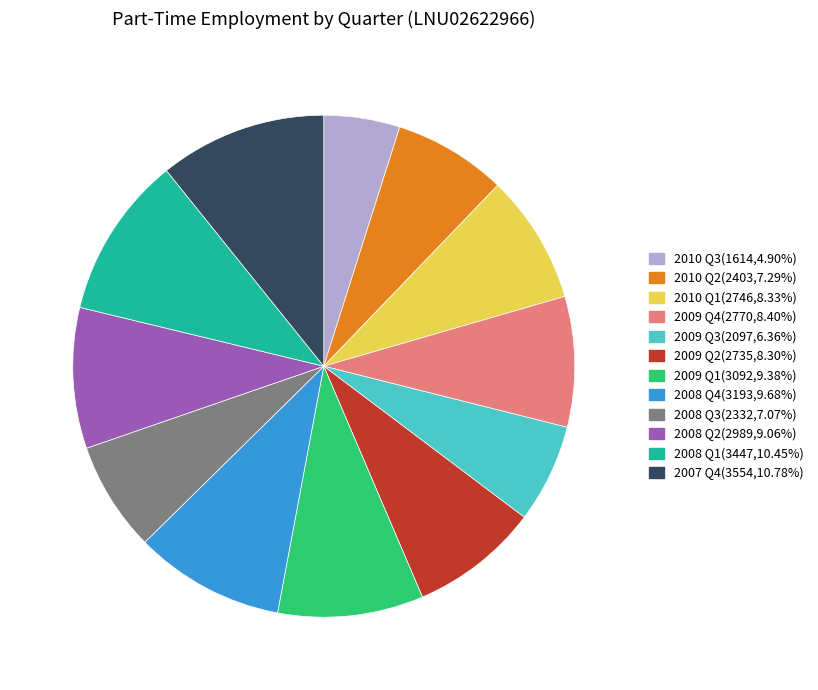

Is 2008 Q3 the majority of the pie?

No